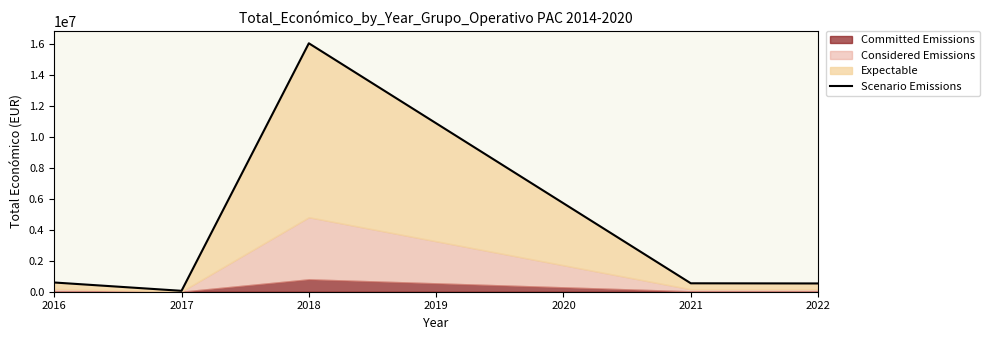

Is it true that the value at 2021 is 718321?

False